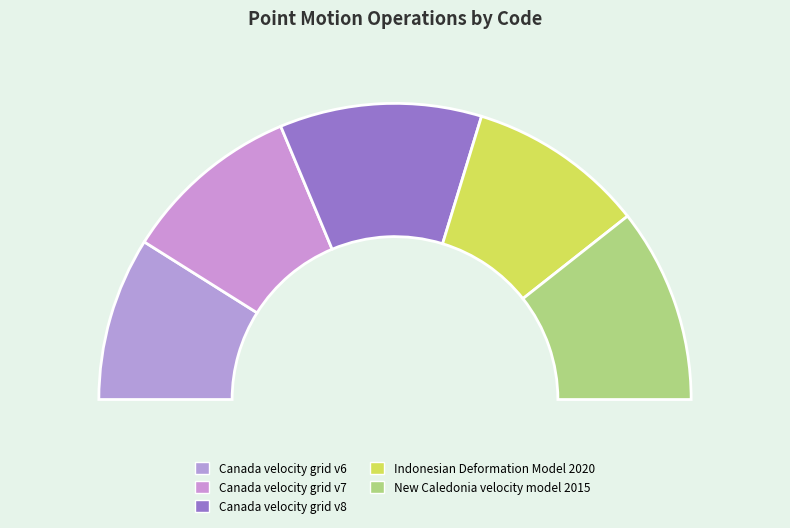

To the nearest percent, what portion does Canada velocity grid v6 represent?

18%